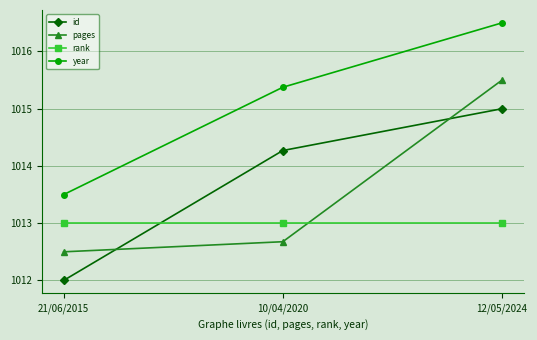

The rank series shows 1013.0 at 10/04/2020. True or false?

True